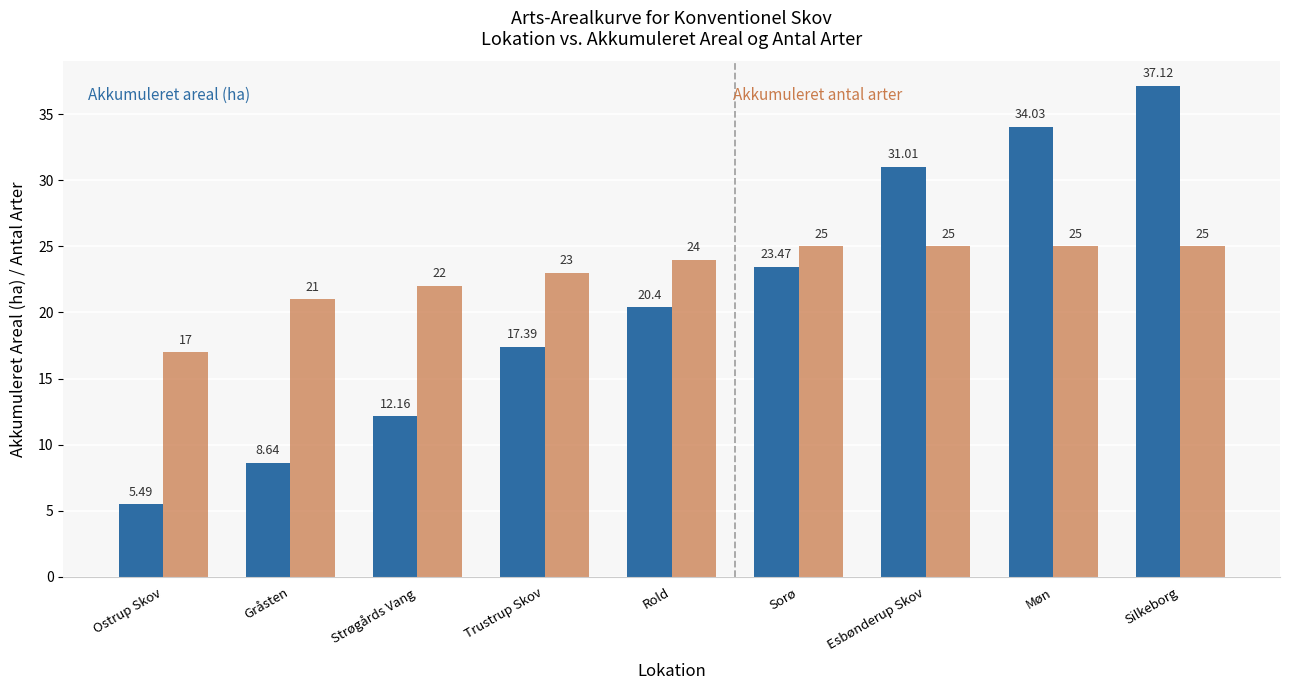

What is the difference between the highest and lowest values at Møn?

9.0